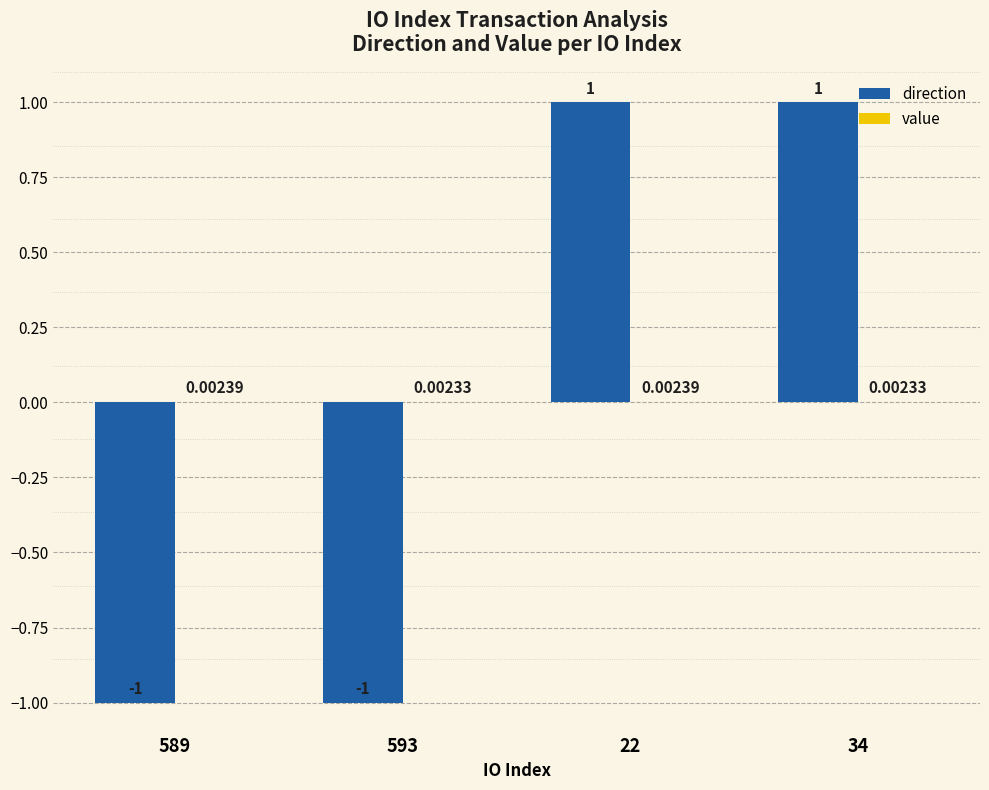

At which category is the sum across all series the highest?

22